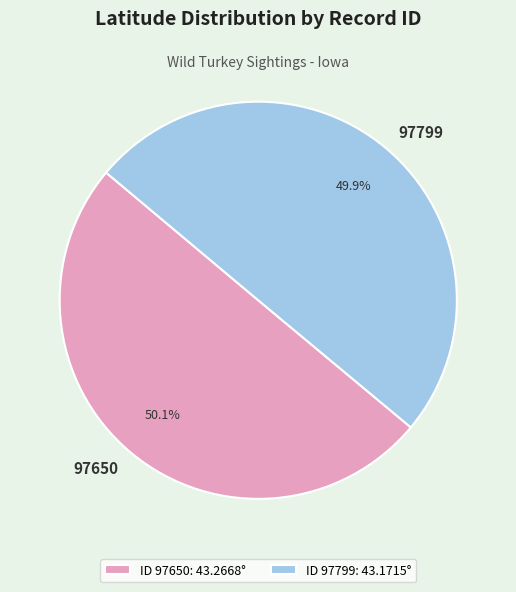

Does any single category account for the majority?

Yes